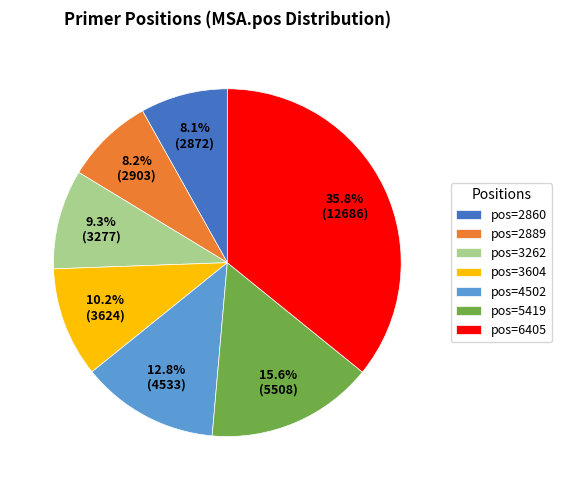

Does any single category account for the majority?

No